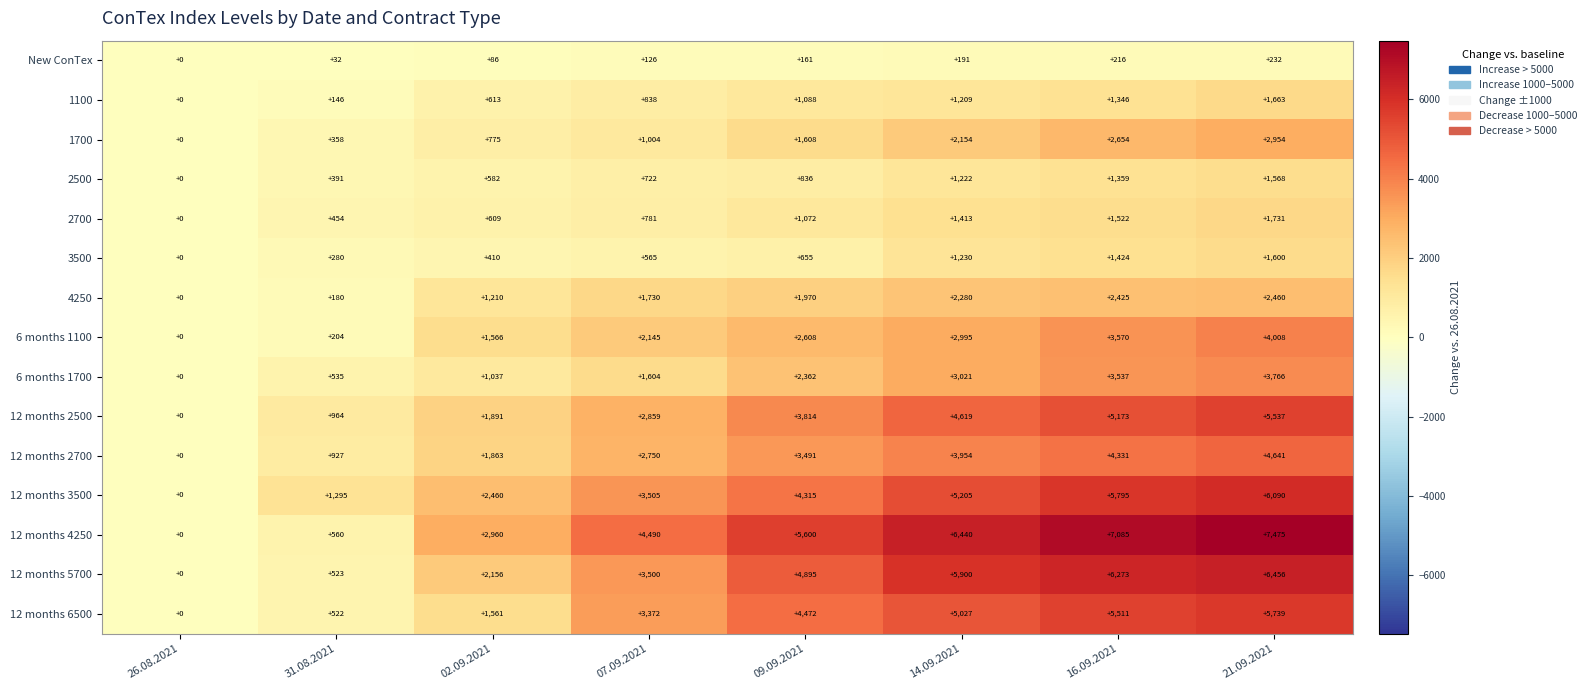

What is the sum of the 1700 values at 14.09.2021 and 09.09.2021?

3762